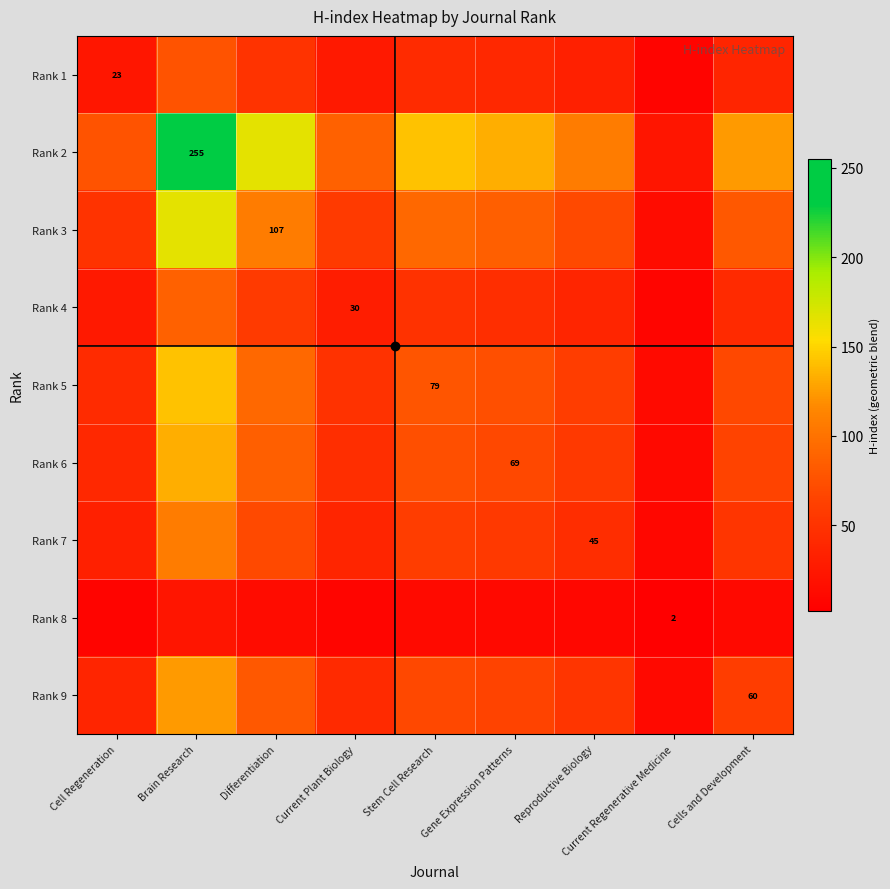

Rank the series by their maximum value, from highest to lowest.

Rank 2, Rank 3, Rank 5, Rank 6, Rank 9, Rank 7, Rank 4, Rank 1, Rank 8